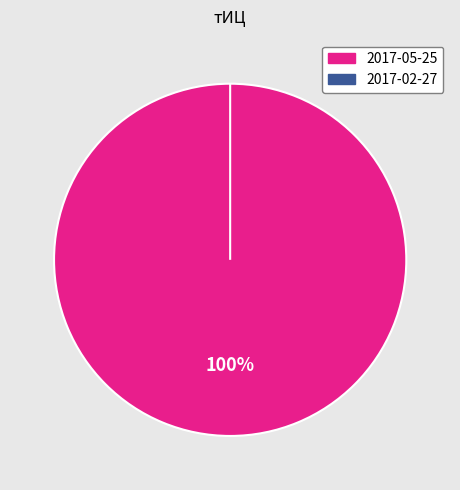

To the nearest percent, what is the combined percentage of 2017-02-27 and 2017-05-25?

100%